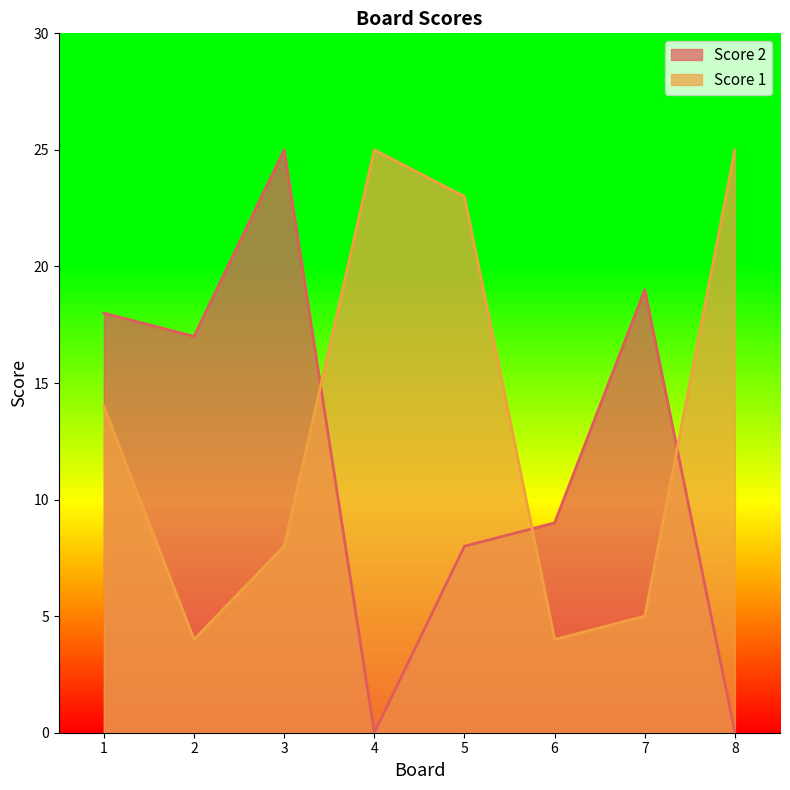

Rank the series by their maximum value, from lowest to highest.

Score 1, Score 2